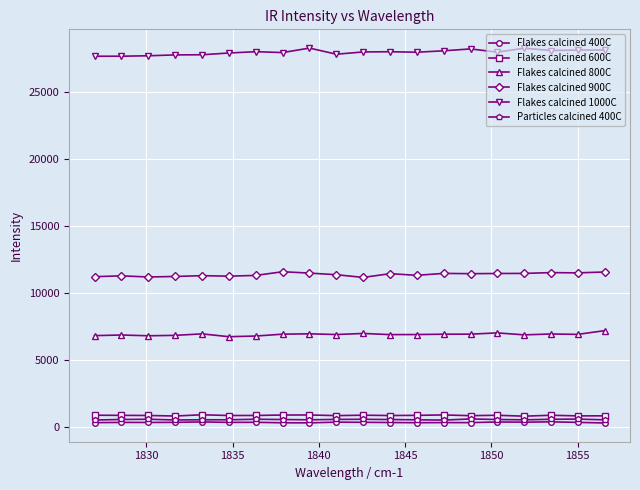

Which series has the largest range (max minus min)?

Flakes calcined 1000C